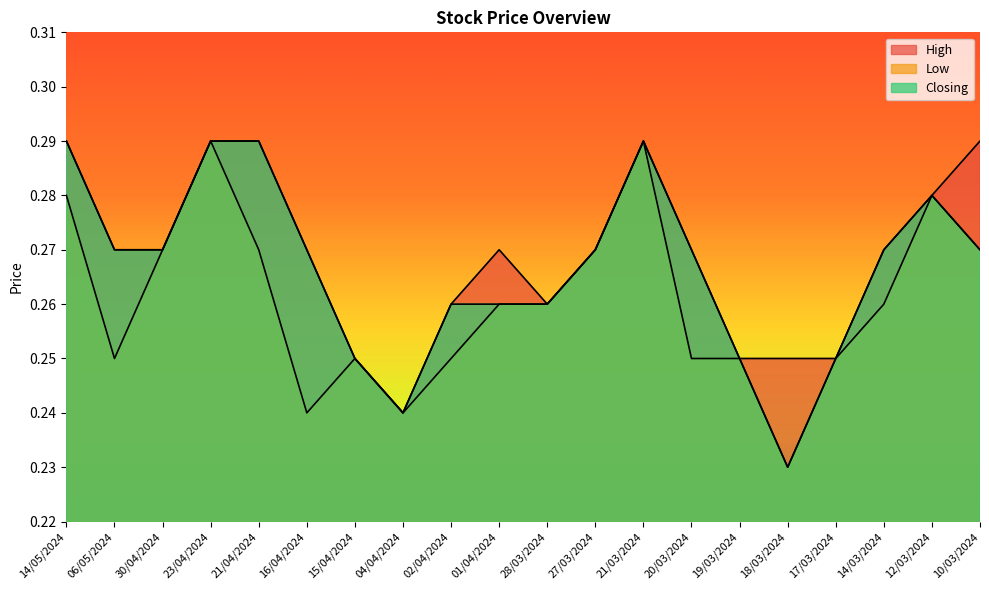

Rank the categories by Low value from lowest to highest.

18/03/2024, 16/04/2024, 04/04/2024, 06/05/2024, 15/04/2024, 02/04/2024, 20/03/2024, 19/03/2024, 17/03/2024, 01/04/2024, 28/03/2024, 14/03/2024, 30/04/2024, 21/04/2024, 27/03/2024, 10/03/2024, 14/05/2024, 12/03/2024, 23/04/2024, 21/03/2024